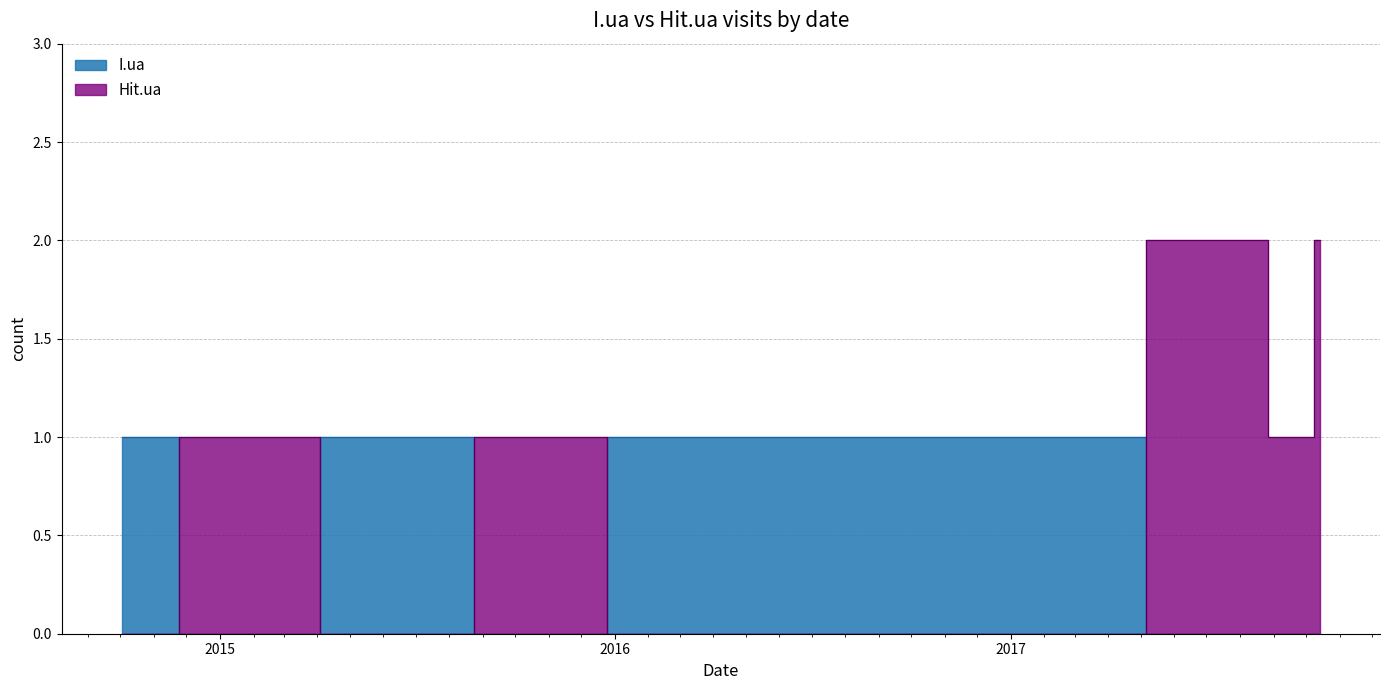

What position from the left is 2015-02-23?

7